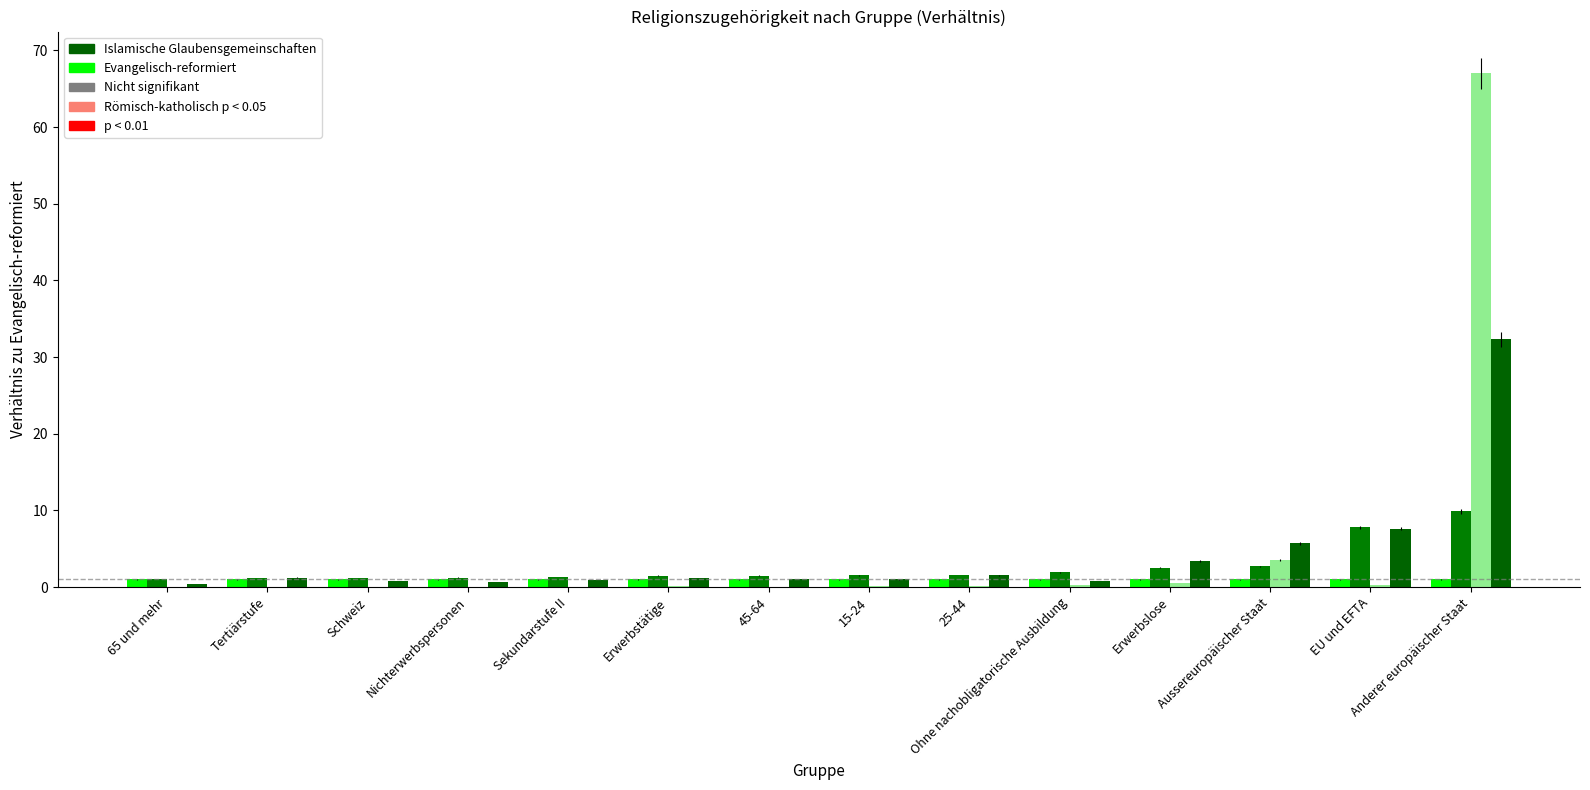

How many groups of bars are there?

14